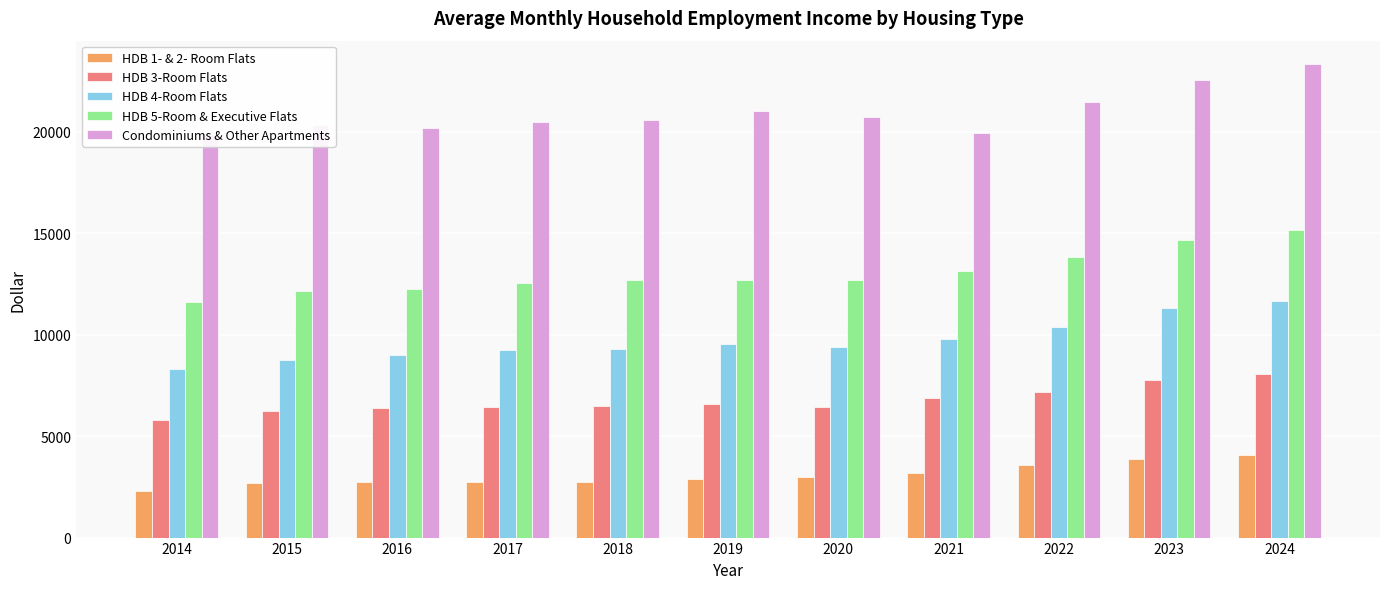

Rank the series by their average value, from lowest to highest.

HDB 1- & 2- Room Flats, HDB 3-Room Flats, HDB 4-Room Flats, HDB 5-Room & Executive Flats, Condominiums & Other Apartments